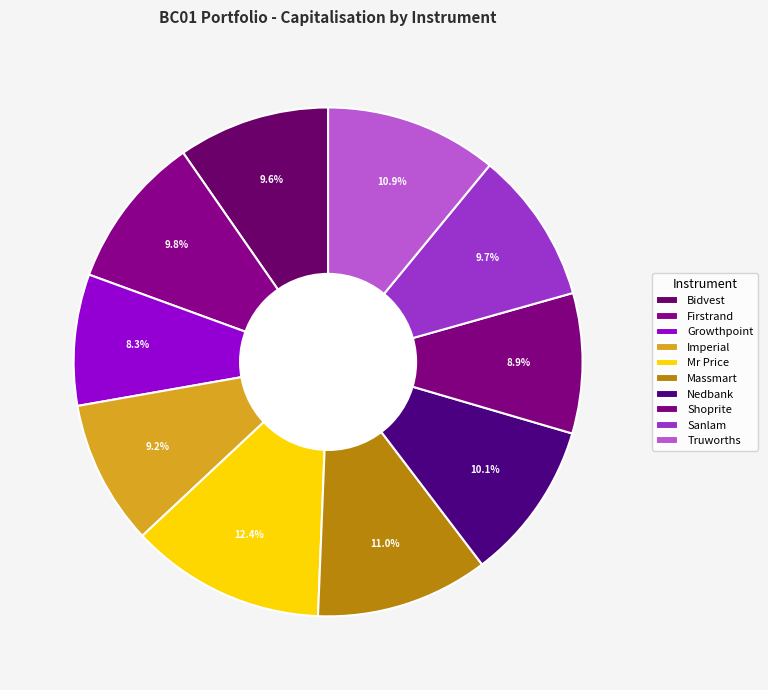

Rank the categories by value from highest to lowest.

Mr Price Group Ltd, Massmart Holdings Ltd, Truworths Int Ltd, Nedbank Group Ltd, Firstrand Ltd, Sanlam Limited, Bidvest Ltd, Imperial Holdings Ltd, Shoprite Holdings Ltd, Growthpoint Prop Ltd